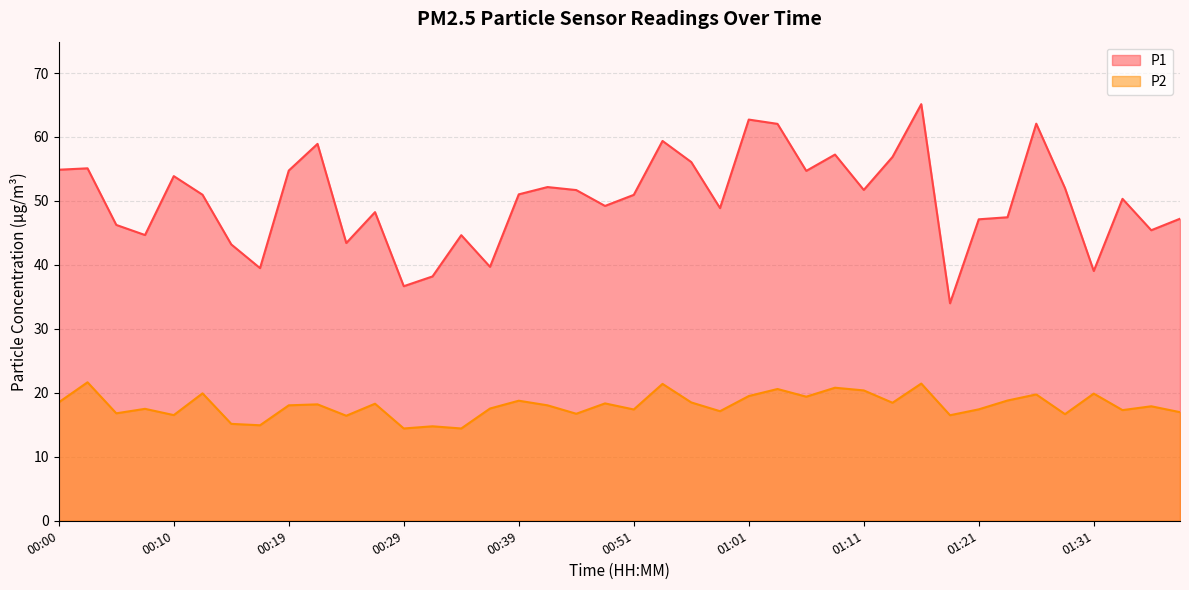

How many lines are shown in the chart?

2